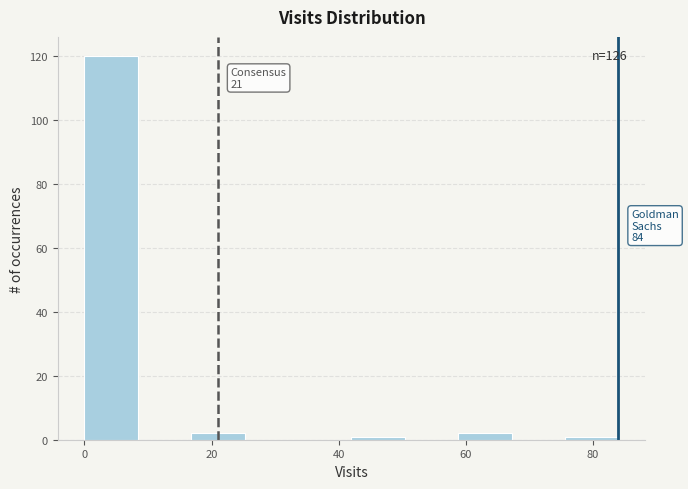

Over which range of the x-axis is the bar tallest?

0.0 to 8.4